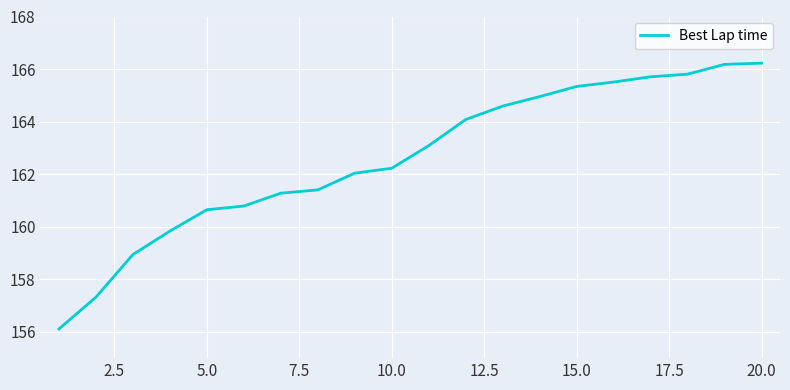

What is the maximum value shown in the chart?

166.2